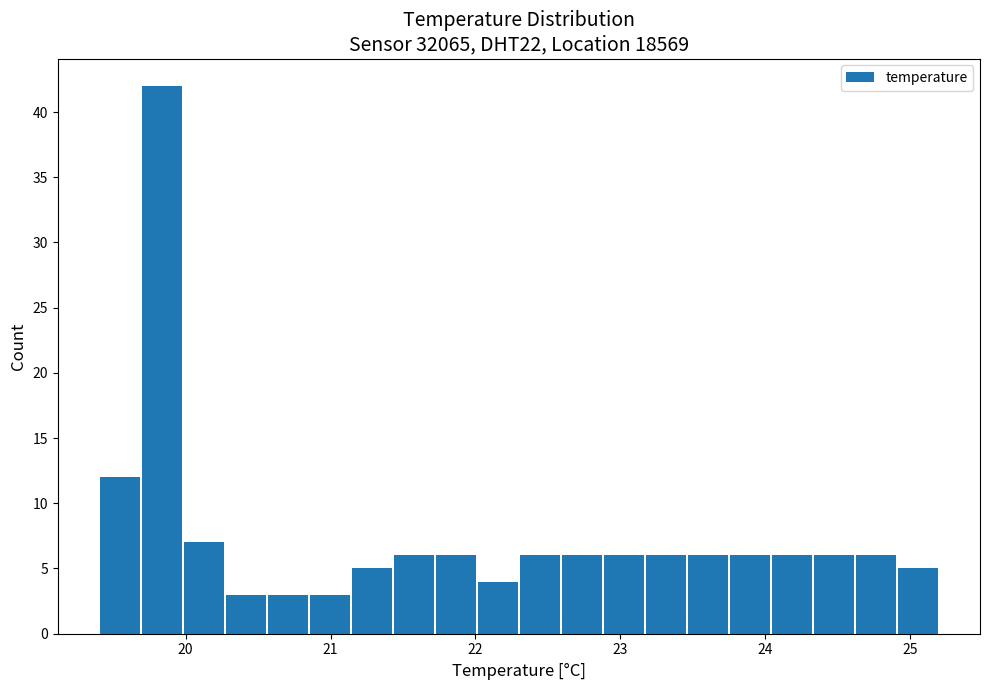

Around what value on the x-axis is the tallest bar? Give the approximate position of its centre, as read against the axis.

19.8